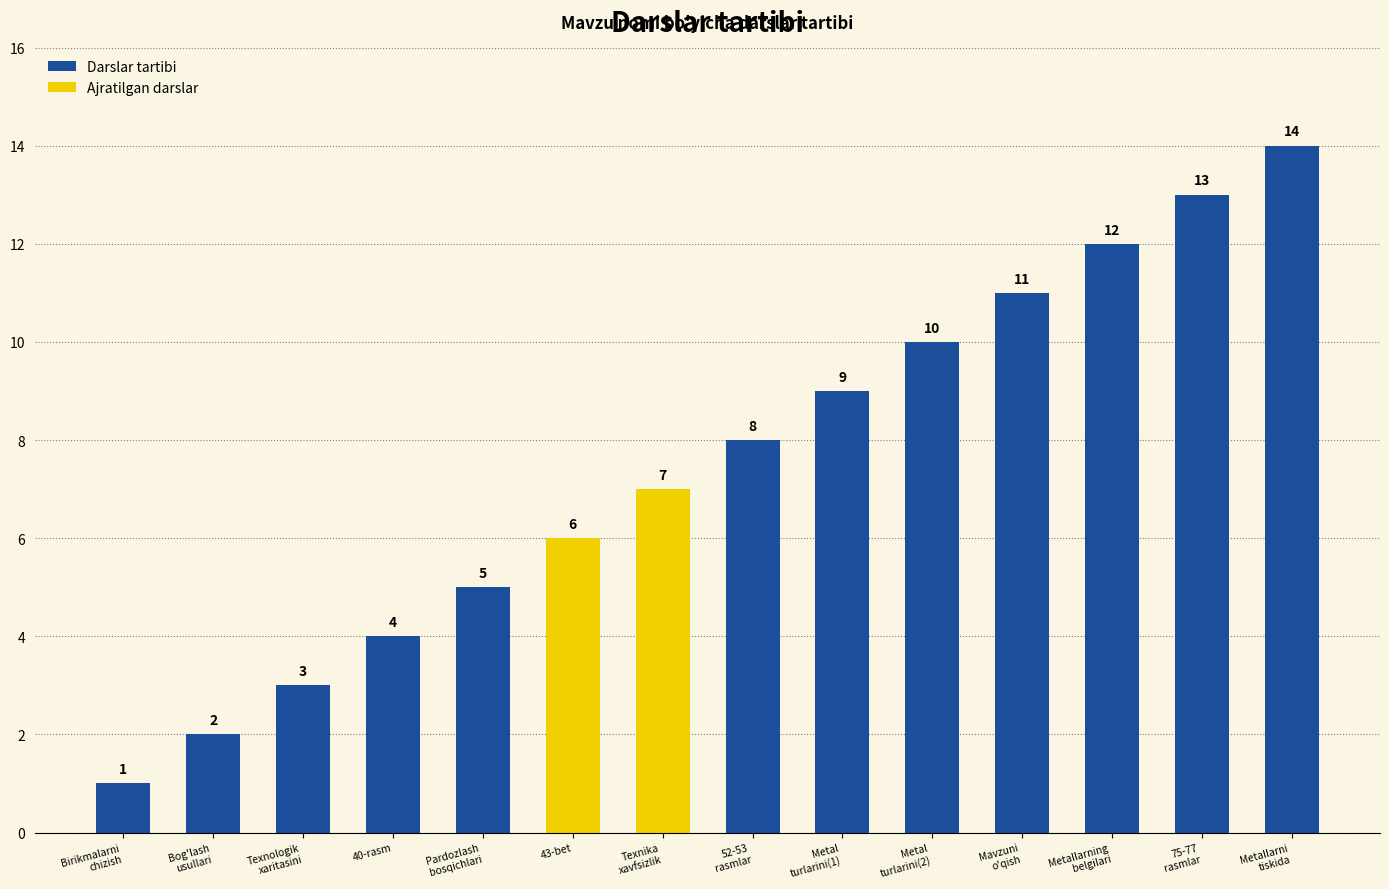

How many bars are there in total?

14